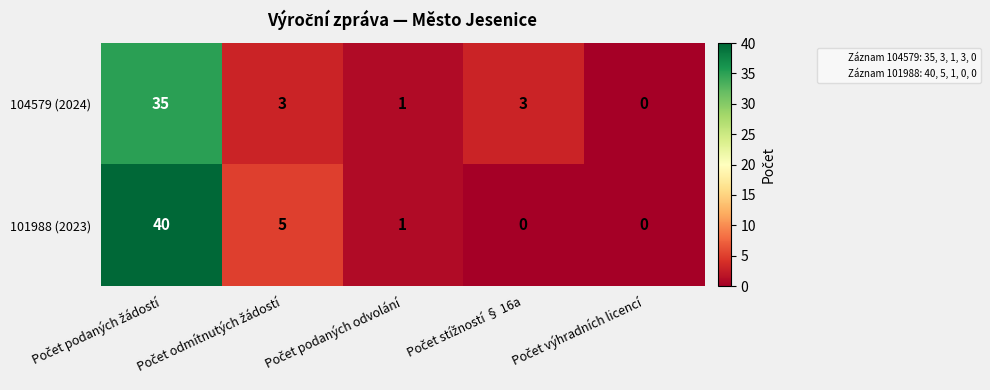

Which series has the largest range (max minus min)?

101988 (2023)